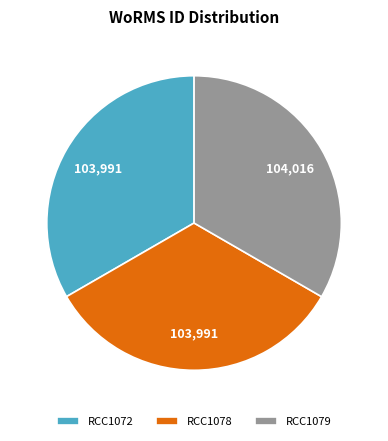

True or false: RCC1079 accounts for 33% of the total.

True